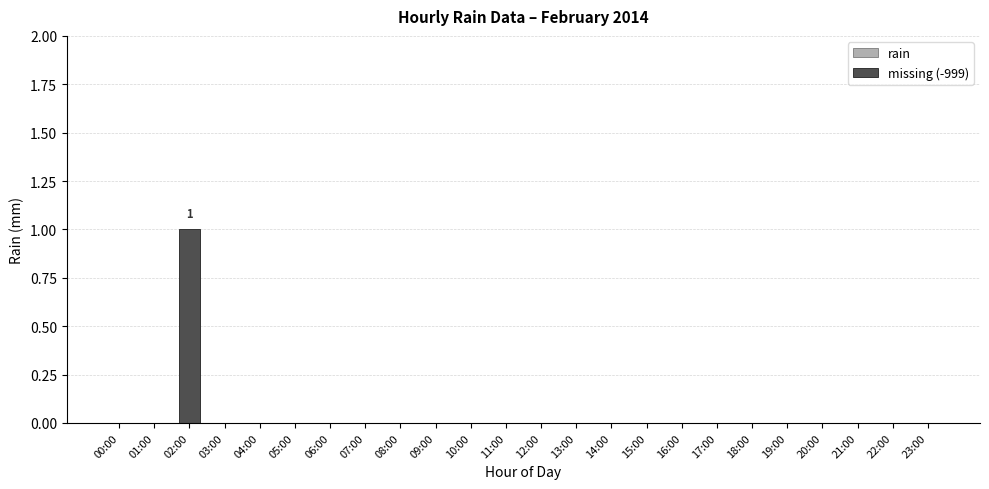

Count the number of categories in the chart.

24